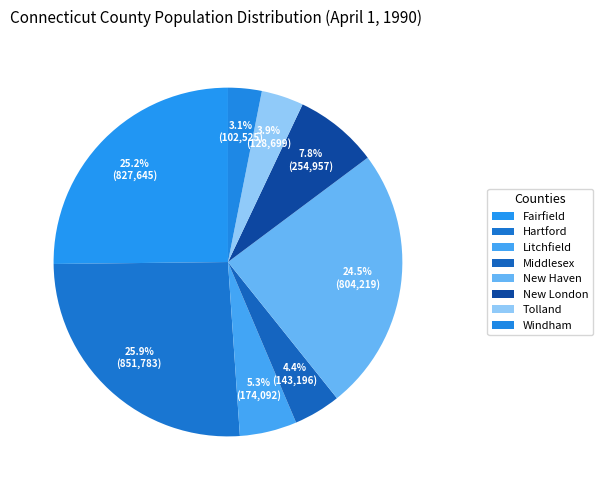

How many segments does this pie chart have?

8